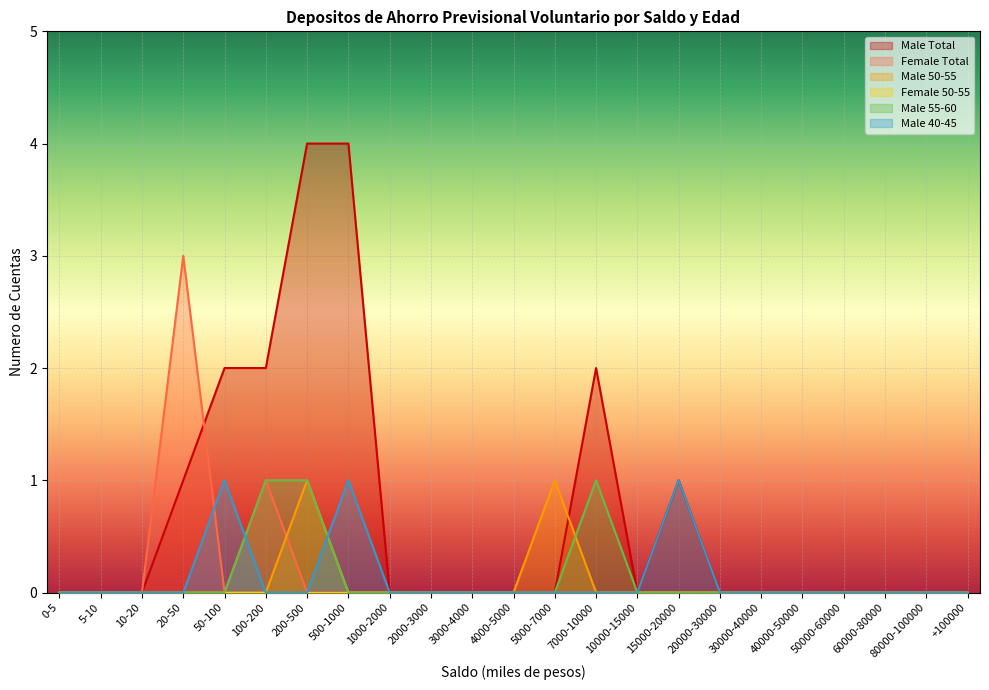

What is the label of the 1st point from the left?

0-5